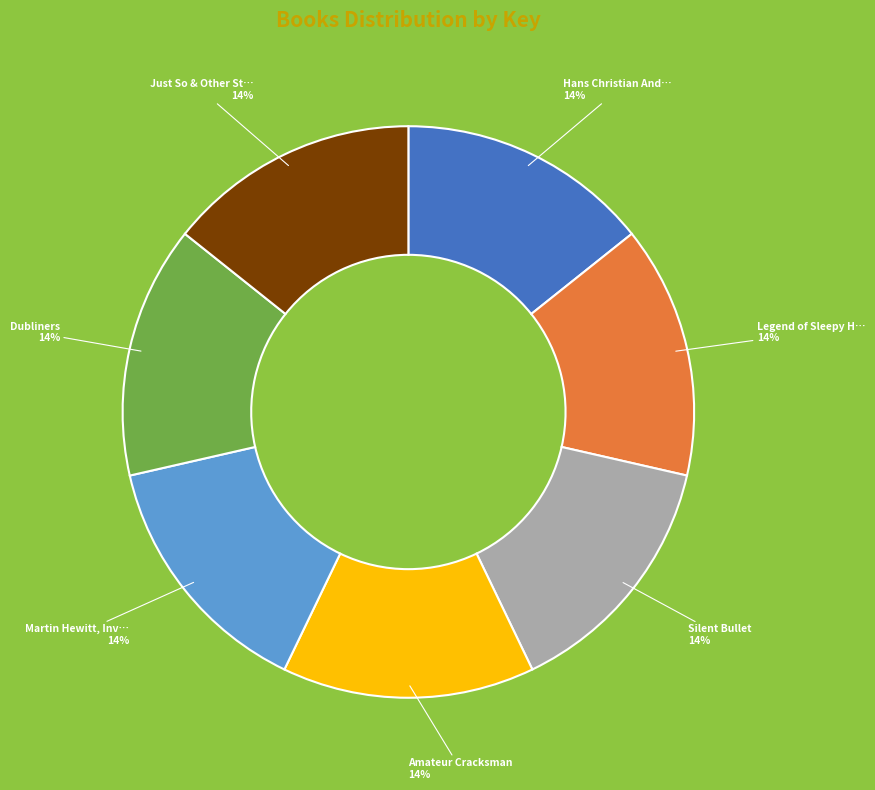

Does any single category account for the majority?

No